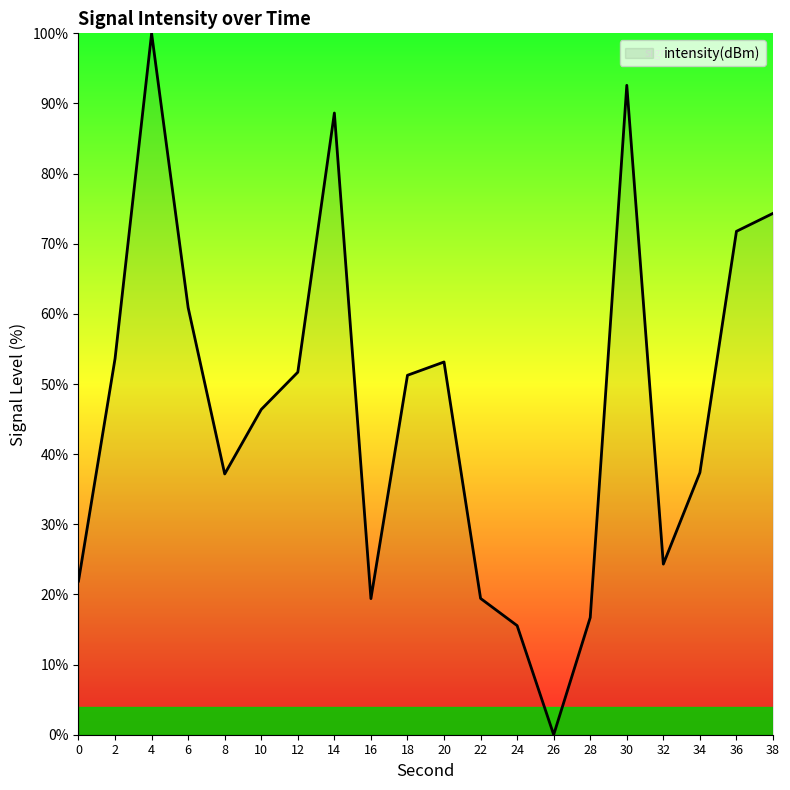

Where is the first local minimum?

8